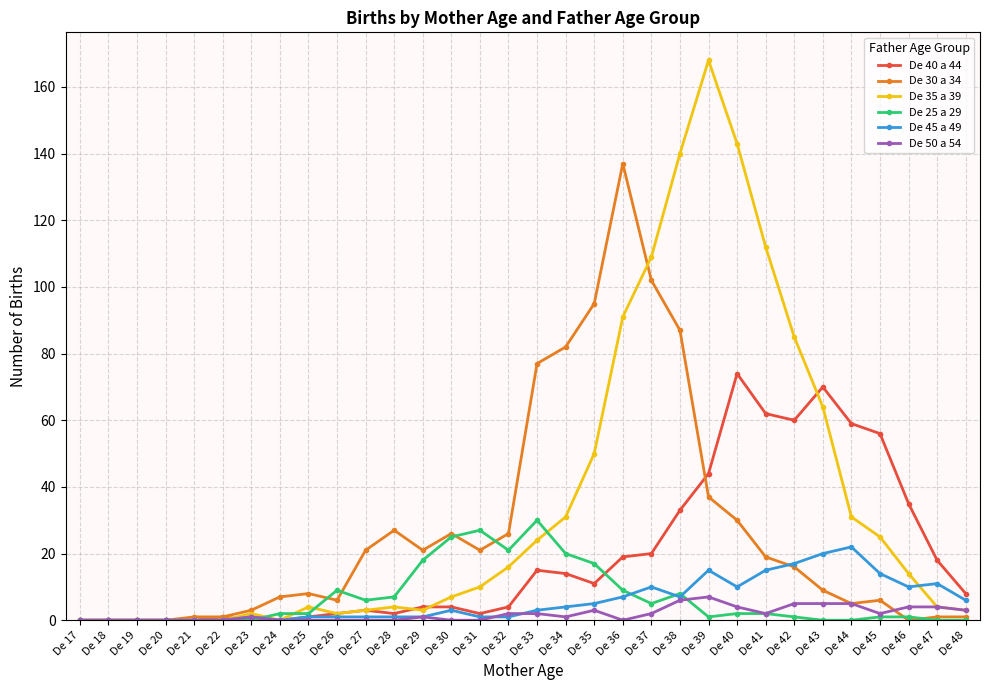

The De 45 a 49 series shows 15 at De 39. True or false?

True